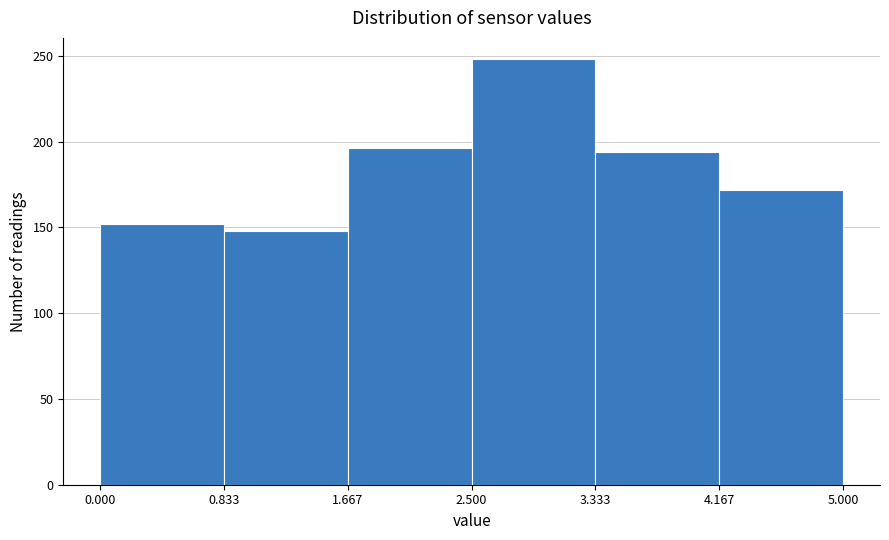

How tall is the bar that spans 3.333 to 4.167 on the x-axis? The values are not printed on the chart, so give them approximately, as read against the axis.

195